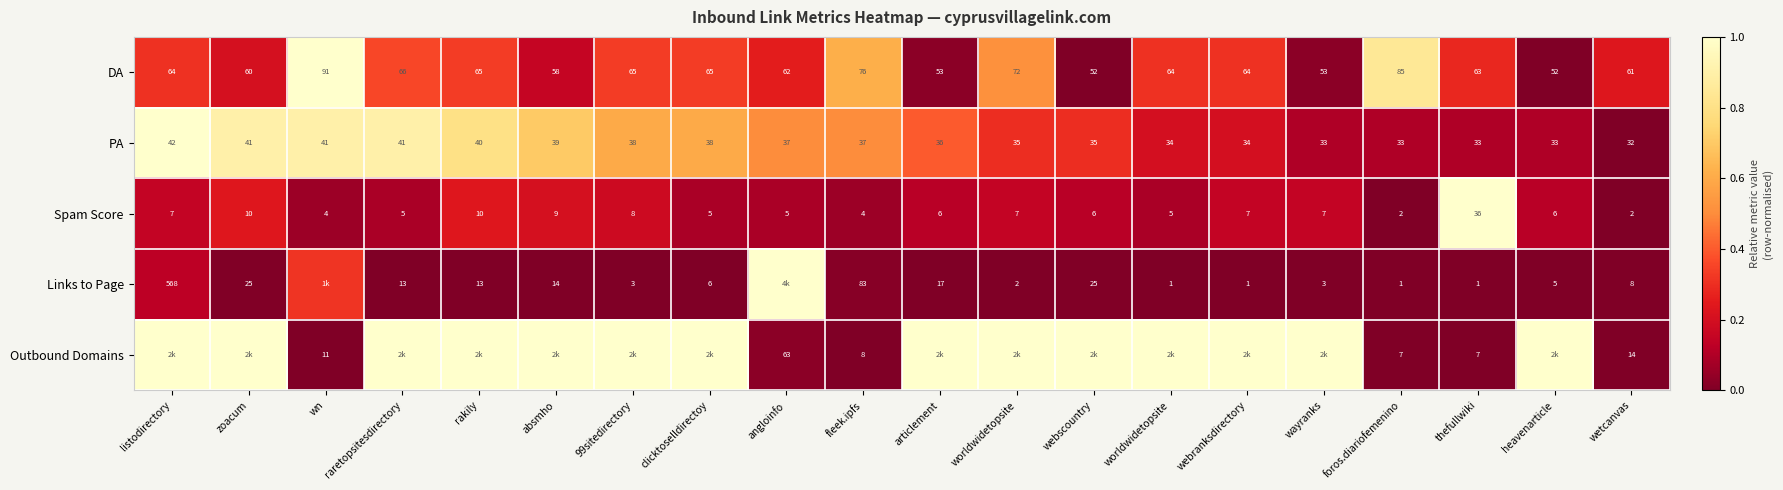

Is it true that DA equals 0.0 at articlement?

True